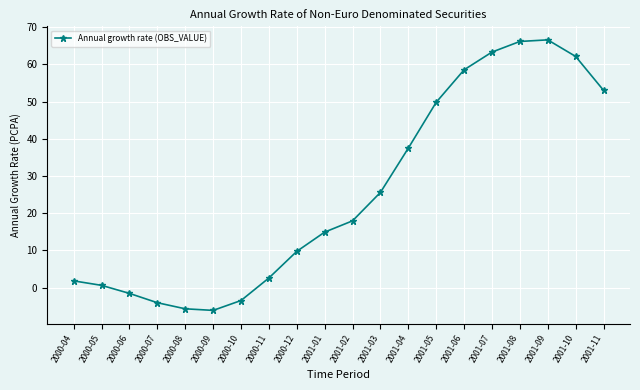

Read the value at 2001-02.

17.9